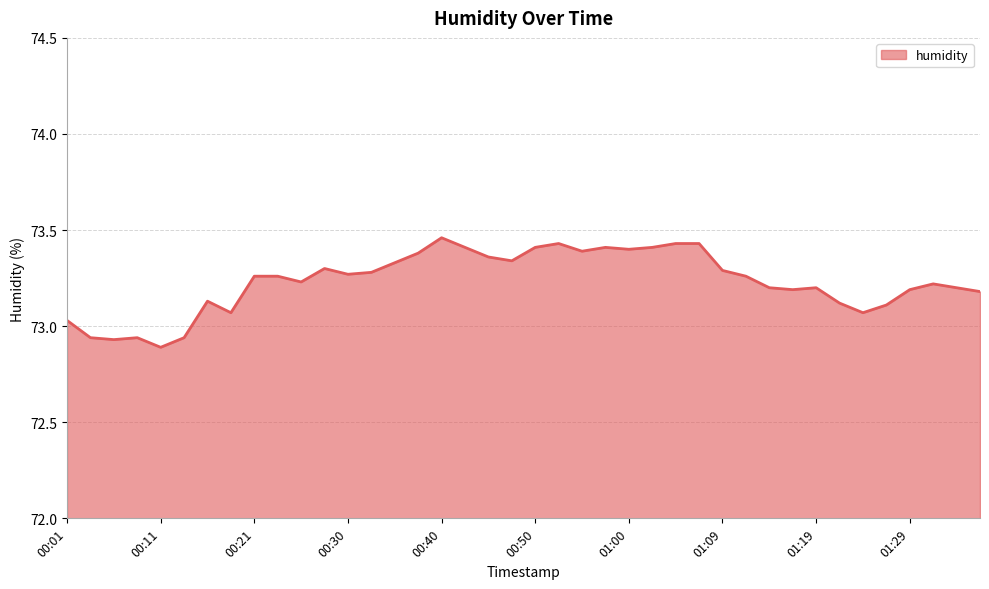

List the labels in order of value, largest first.

00:40, 00:52, 01:04, 01:07, 00:43, 00:50, 00:57, 01:02, 01:00, 00:55, 00:38, 00:45, 00:47, 00:35, 00:28, 01:09, 00:33, 00:30, 00:21, 00:23, 01:12, 00:25, 01:31, 01:14, 01:19, 01:34, 01:16, 01:29, 01:36, 00:16, 01:21, 01:26, 00:18, 01:24, 00:01, 00:03, 00:08, 00:13, 00:06, 00:11